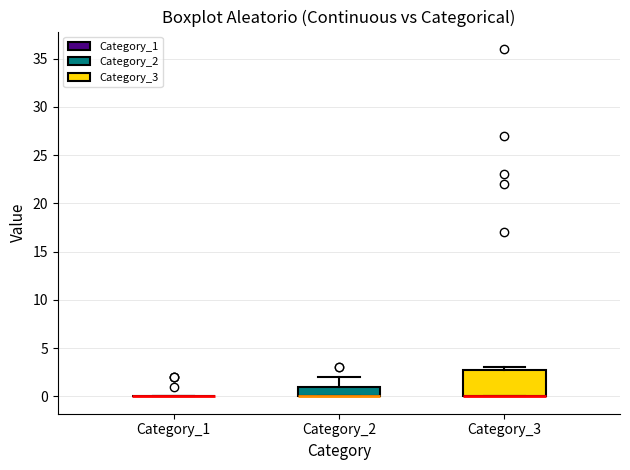

Comparing the boxes themselves (not the whiskers), which one is the tallest?

Category_3